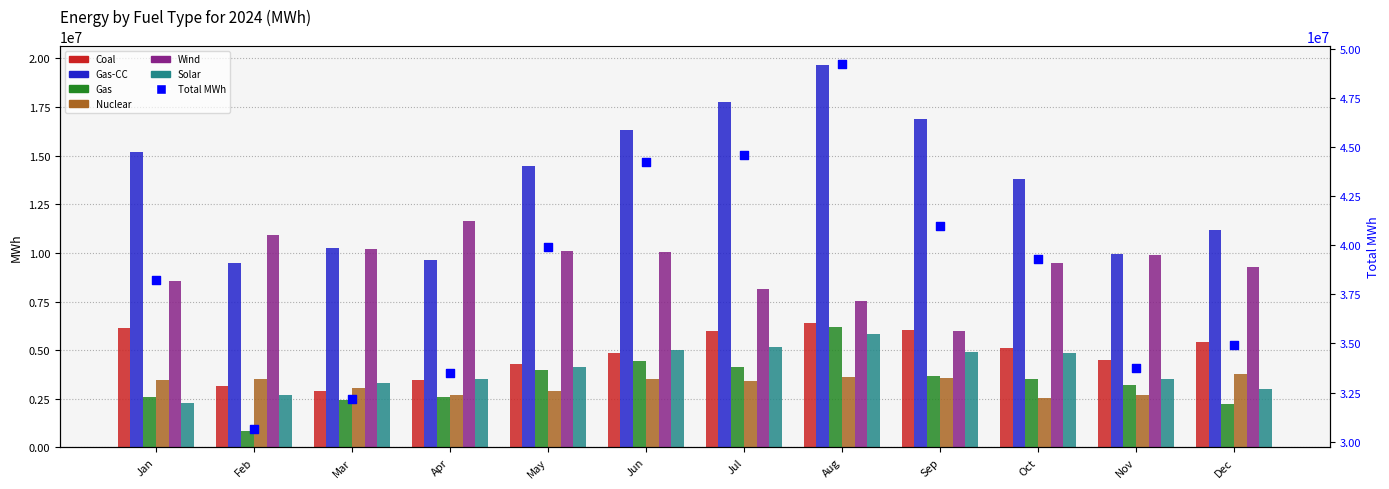

What are all the series names shown in the legend?

Coal, Gas-CC, Gas, Nuclear, Wind, Solar